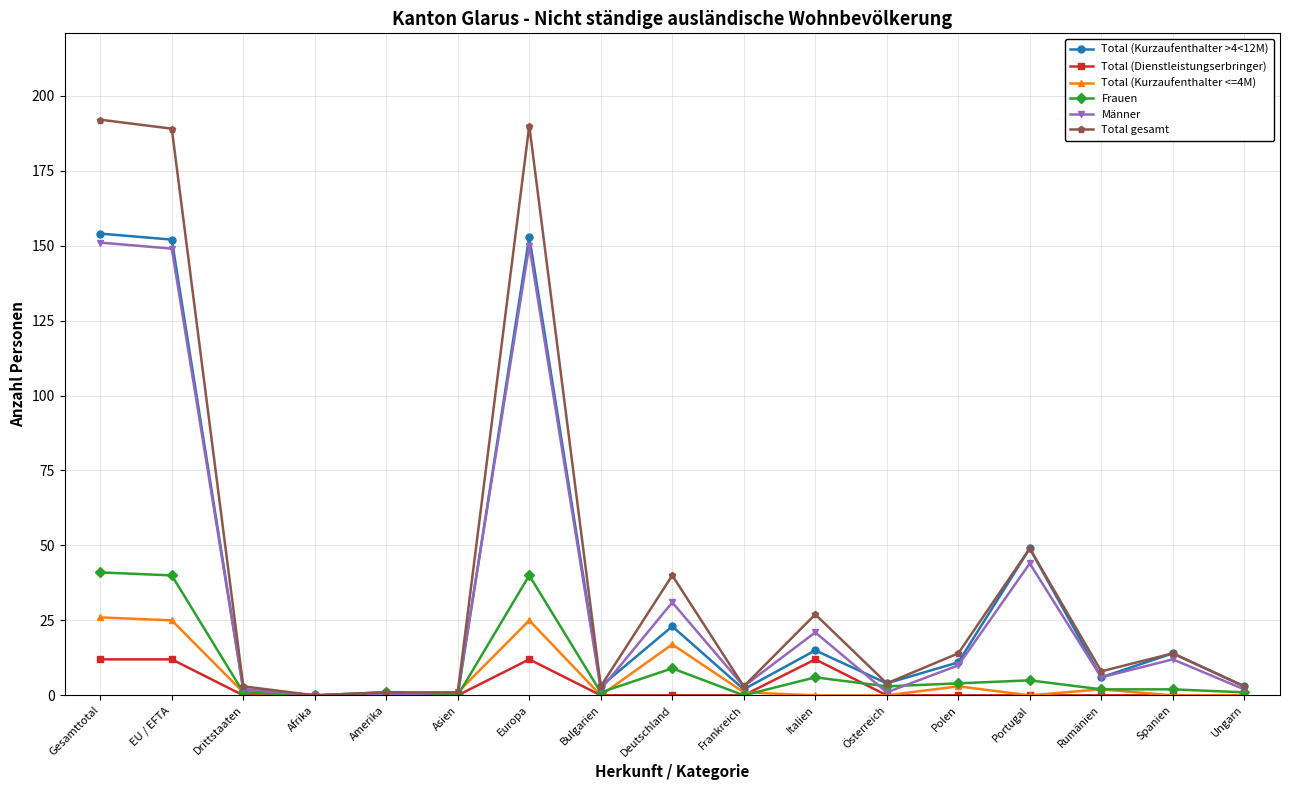

How many lines are shown in the chart?

6